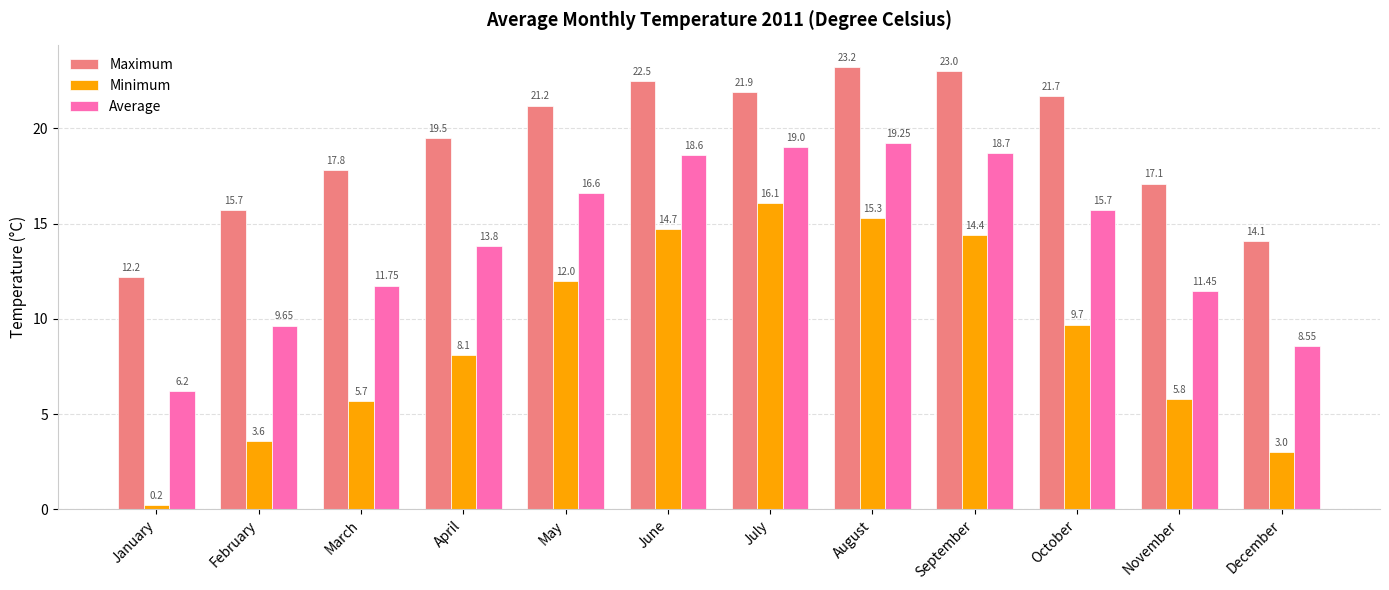

What is the value of the Minimum bar at the 7th from the left?

16.1